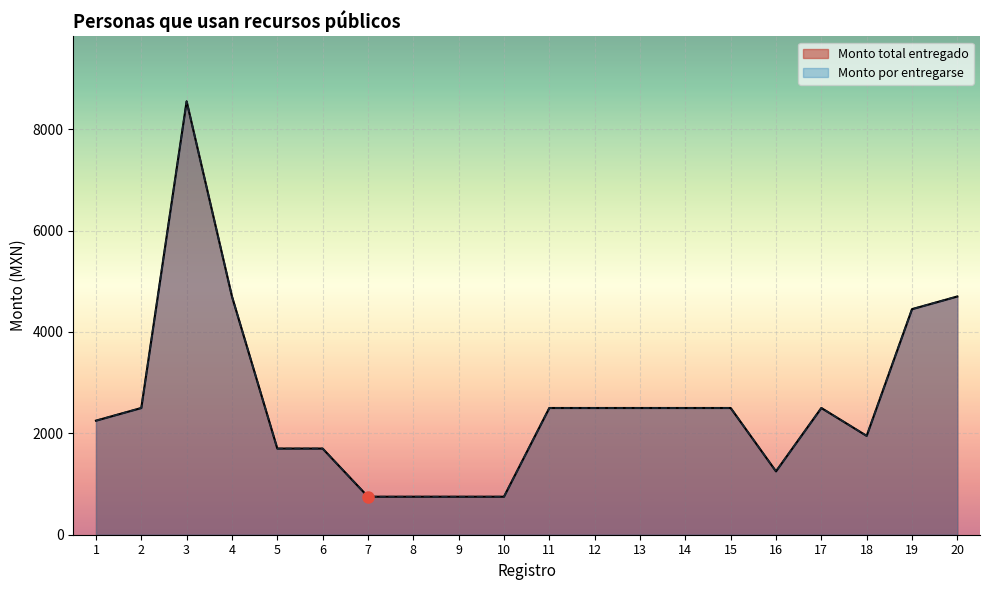

What is the value of the Monto por entregarse point at the 20th from the left?

4700